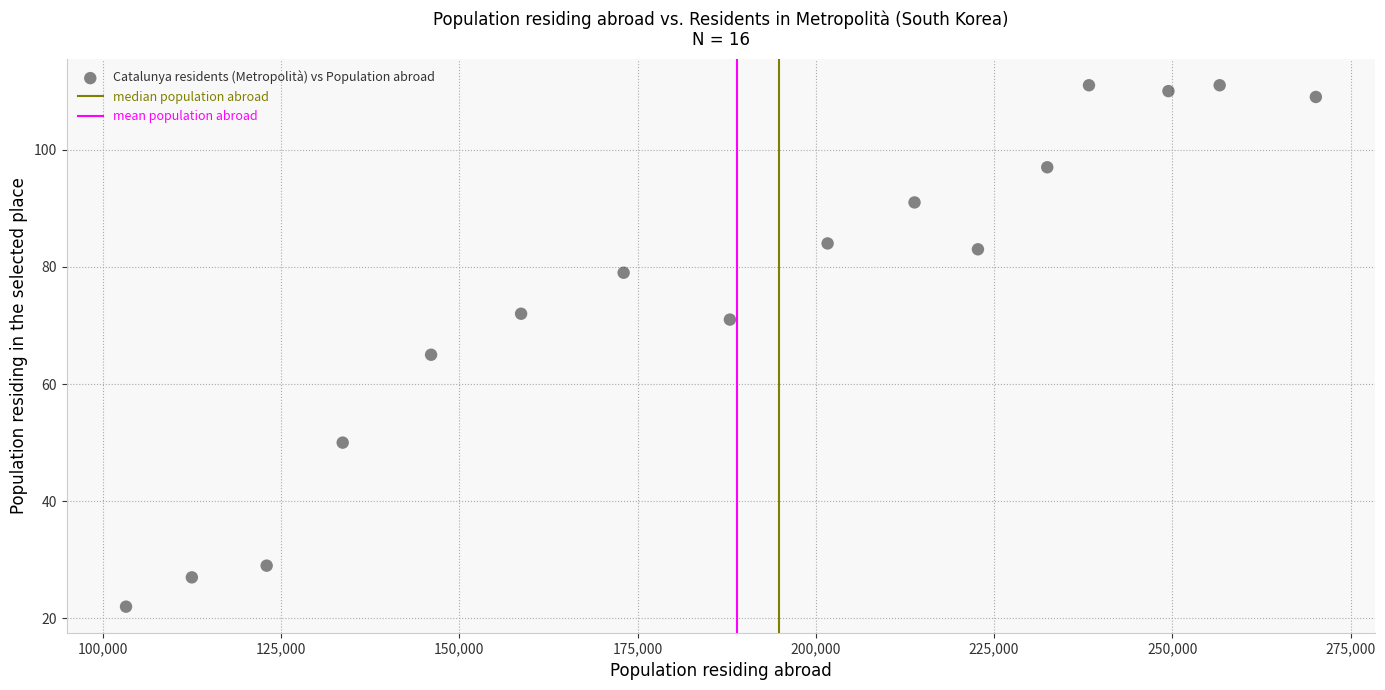

What is the range of X values (max minus min)?

166855